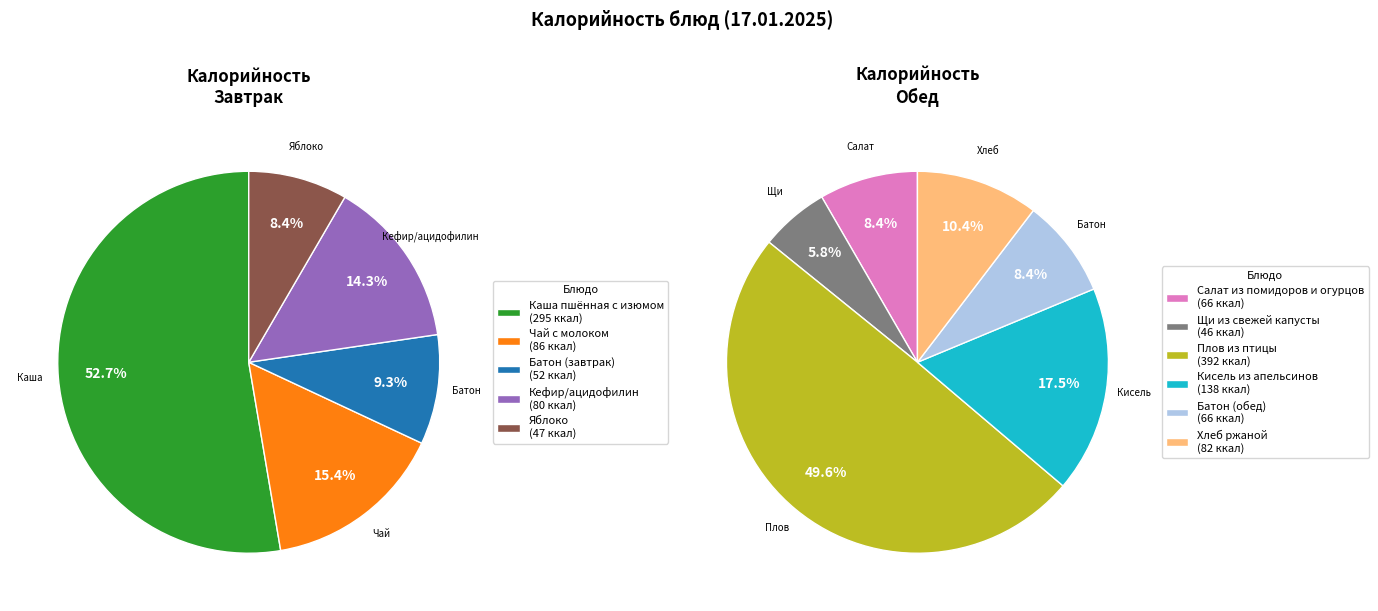

Is there a majority slice in this chart?

No